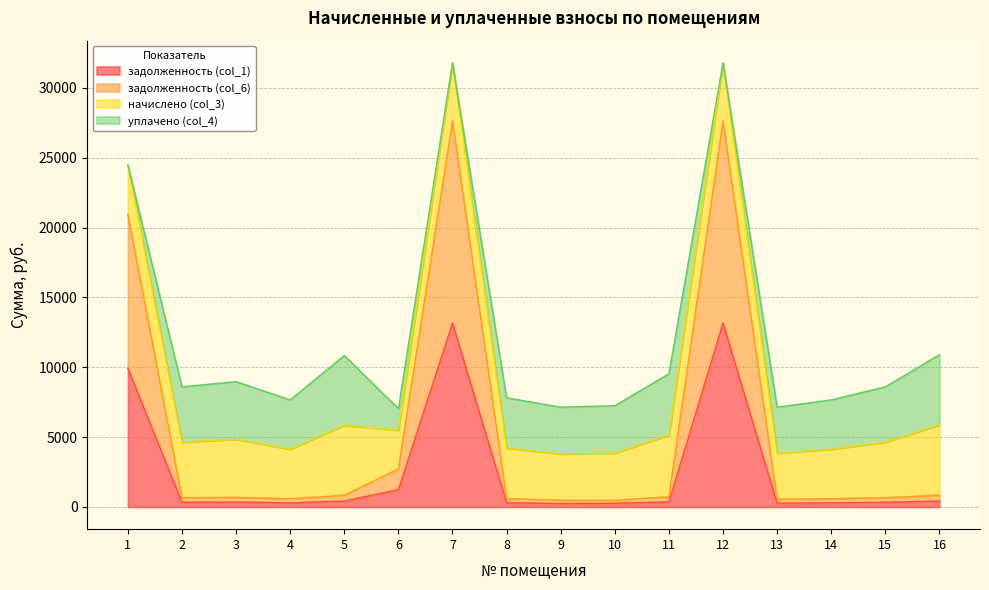

Does the chart have visible grid lines?

Yes